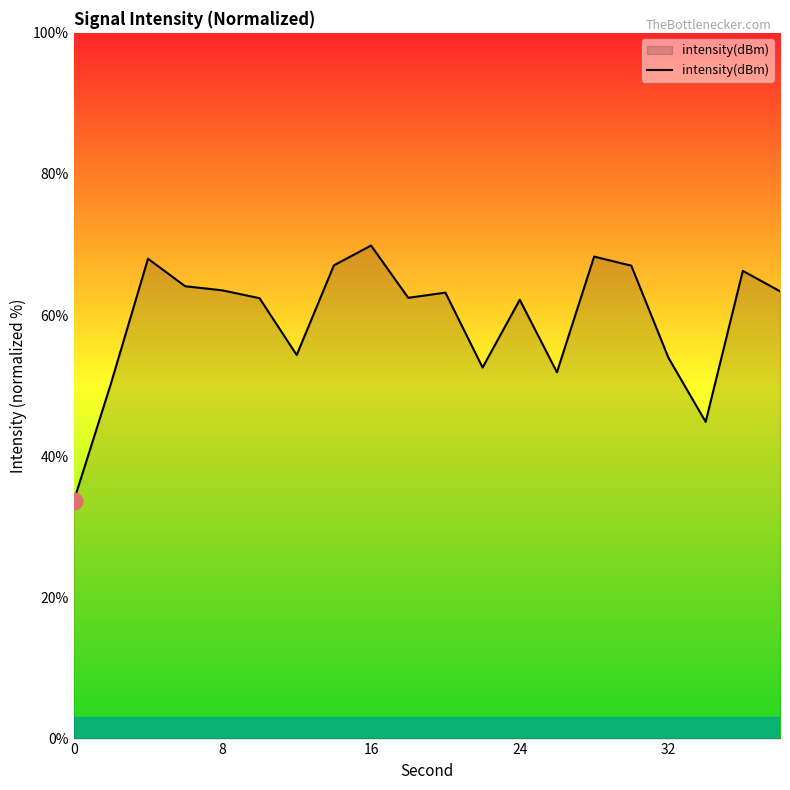

What is the average value?

59.5